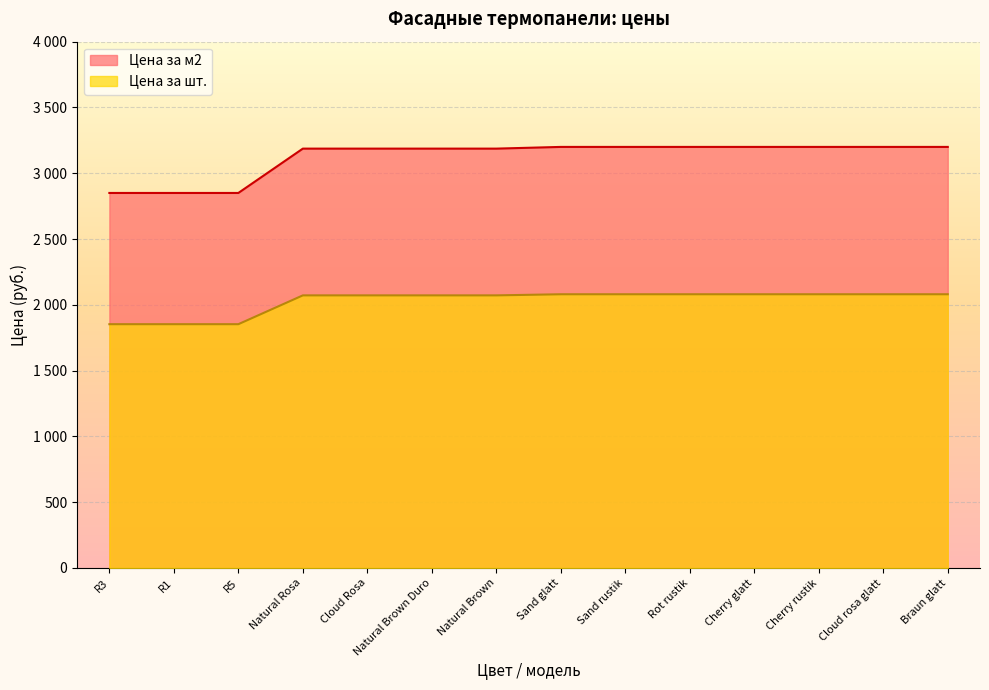

What are all the series names shown in the legend?

Цена за м2, Цена за шт.